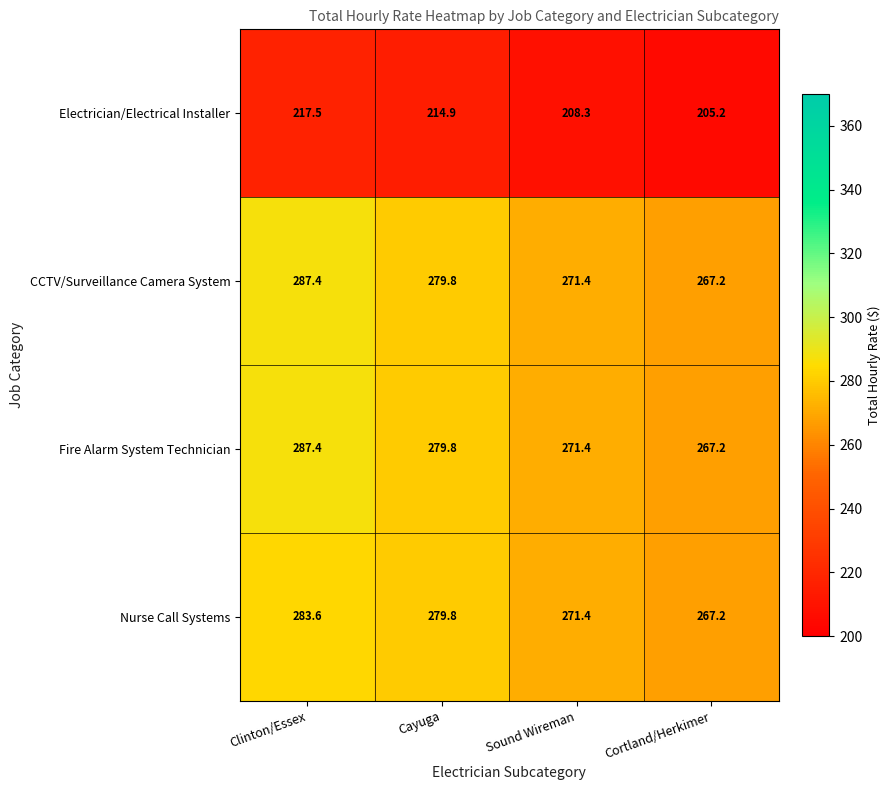

Rank the categories by CCTV/Surveillance Camera System value from highest to lowest.

Clinton/Essex, Cayuga, Sound Wireman, Cortland/Herkimer